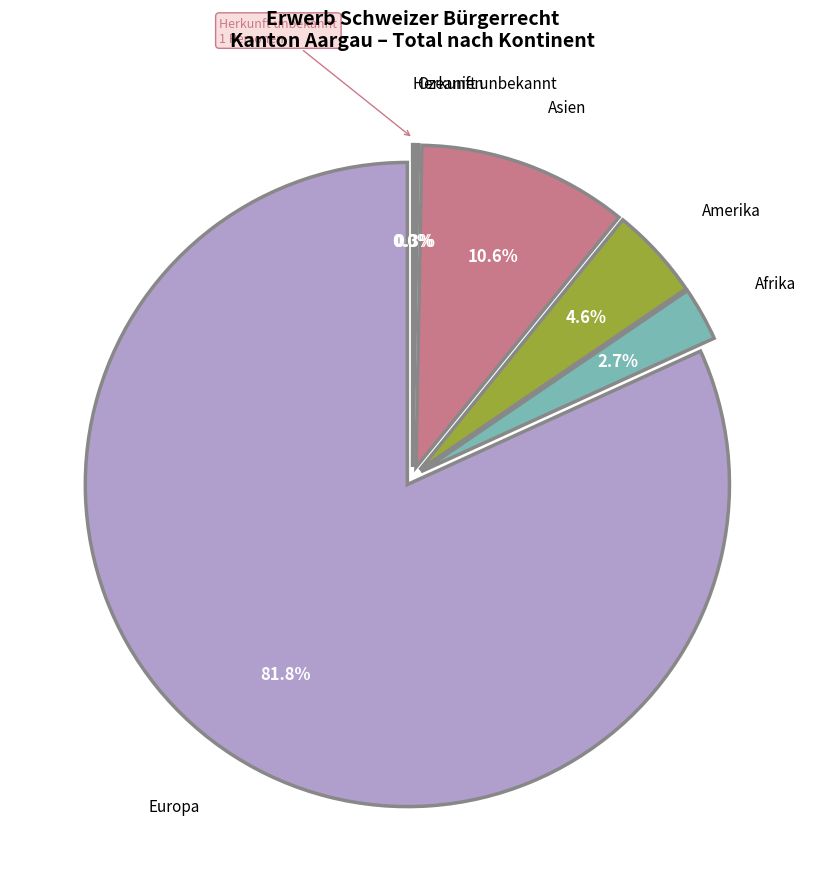

How many segments does this pie chart have?

6